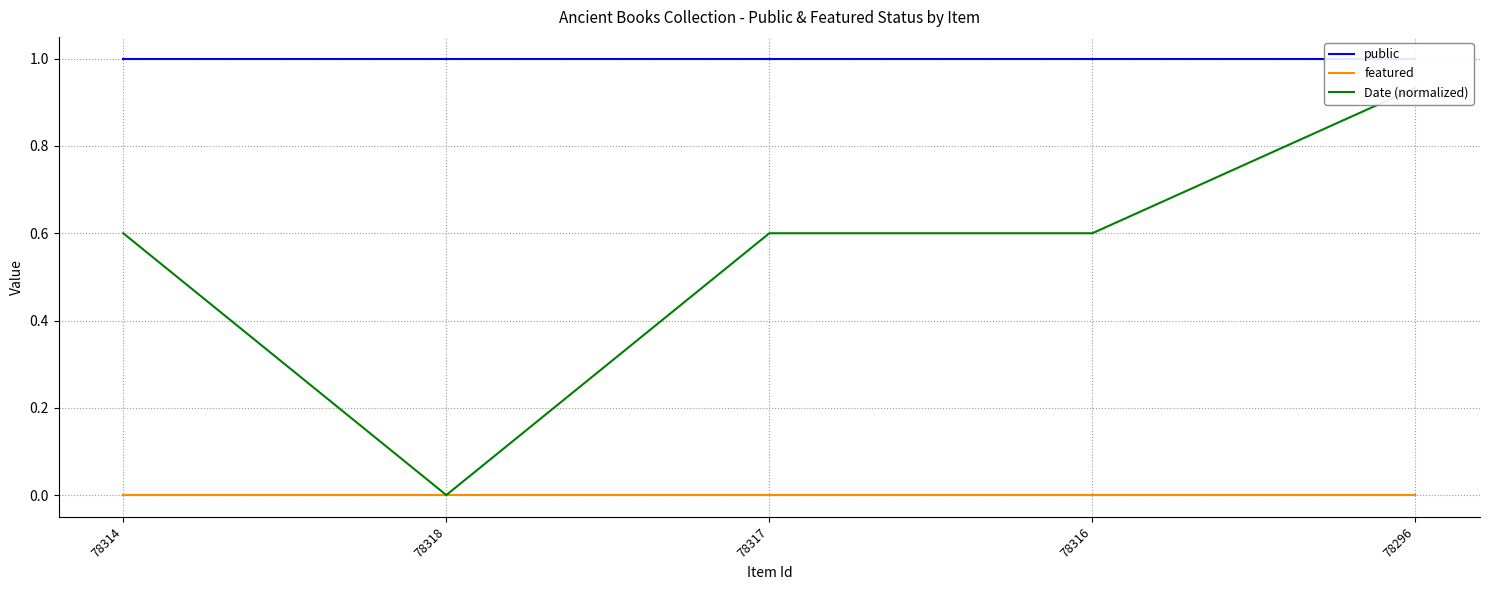

True or false: Date (normalized) and featured cross at least once.

False